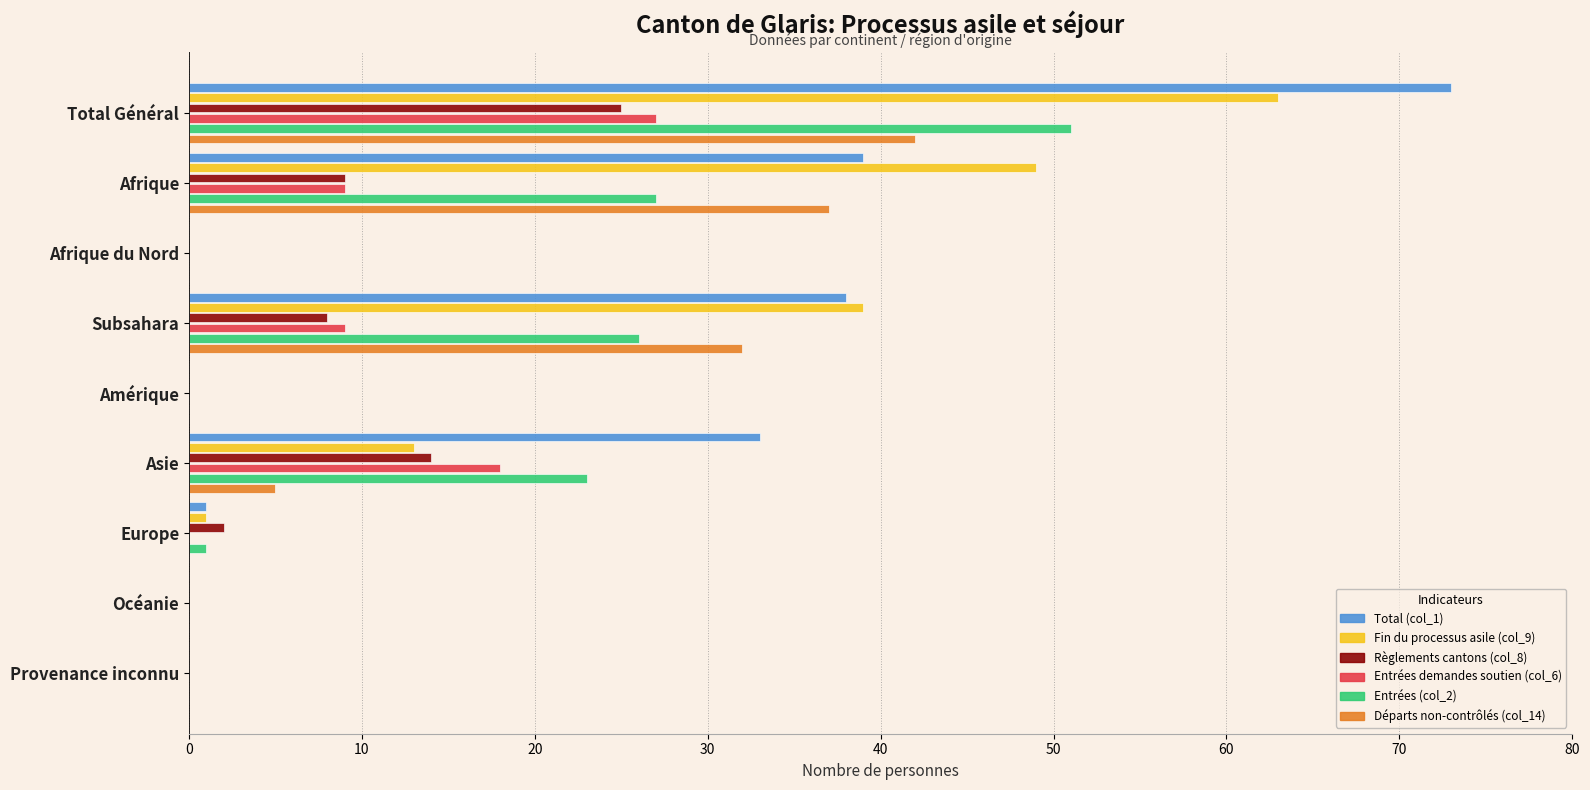

Is it true that Entrées (col_2) equals 23 at Asie?

True